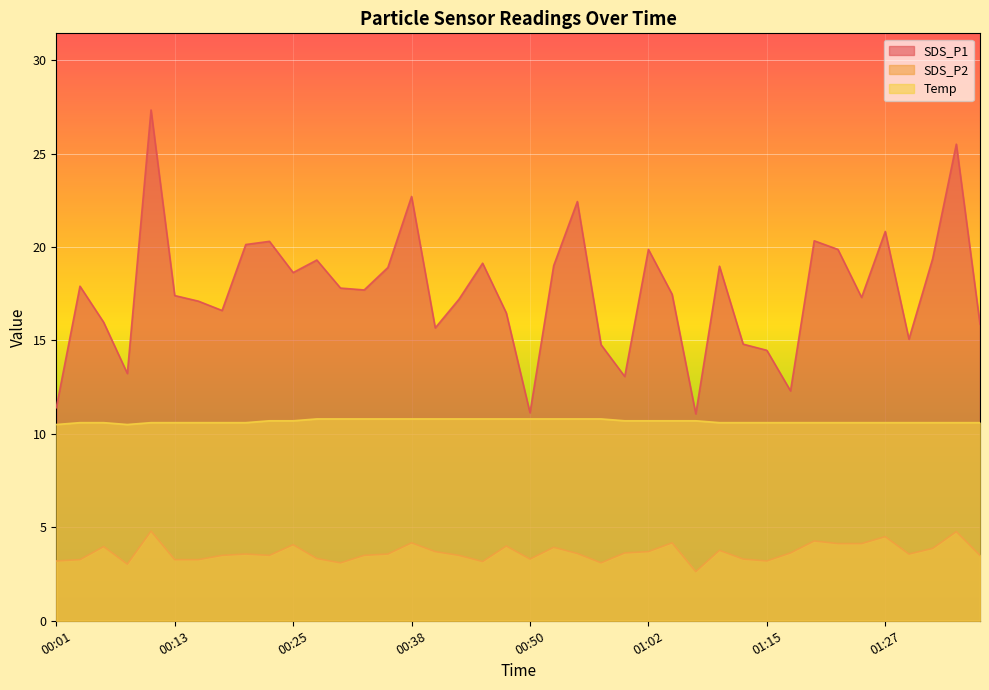

How many interior local peaks does the SDS_P2 series have?

12